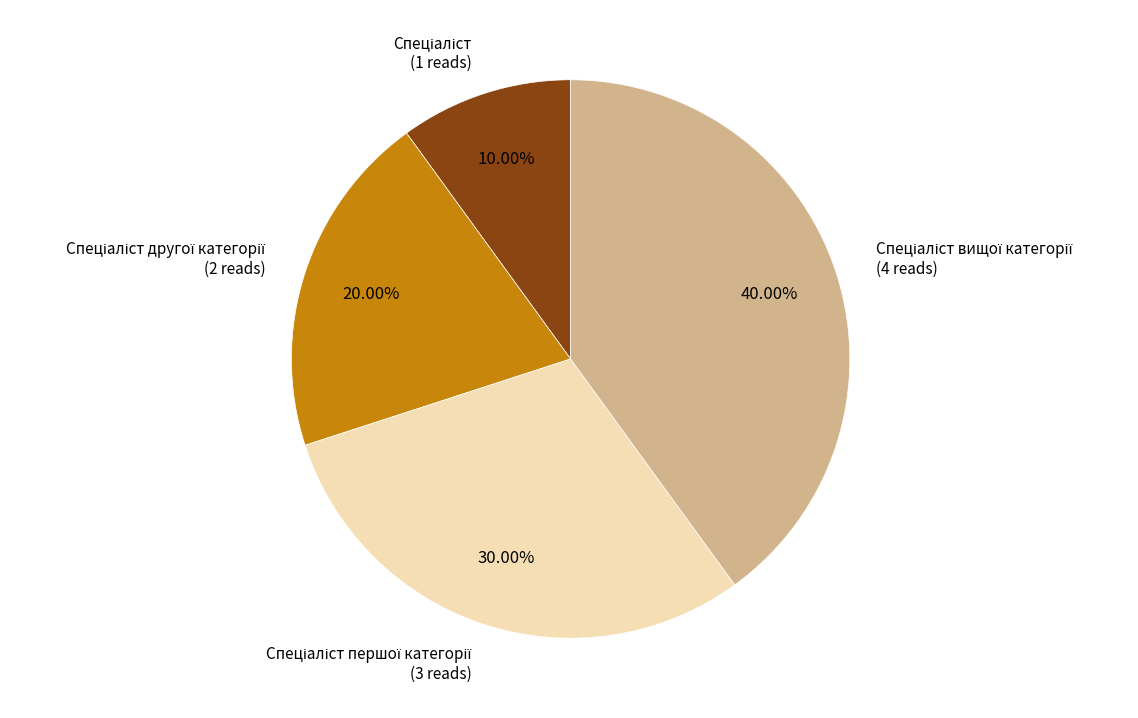

Is there any slice that represents more than half of the pie?

No